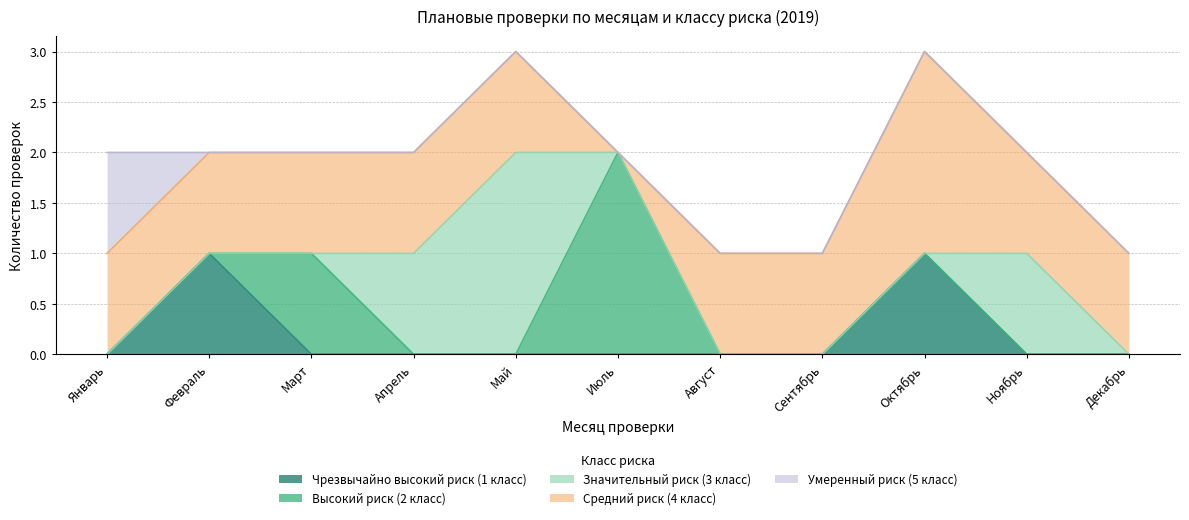

Is the value of Высокий риск (2 класс) at Декабрь greater than the value of Значительный риск (3 класс) at Январь?

No